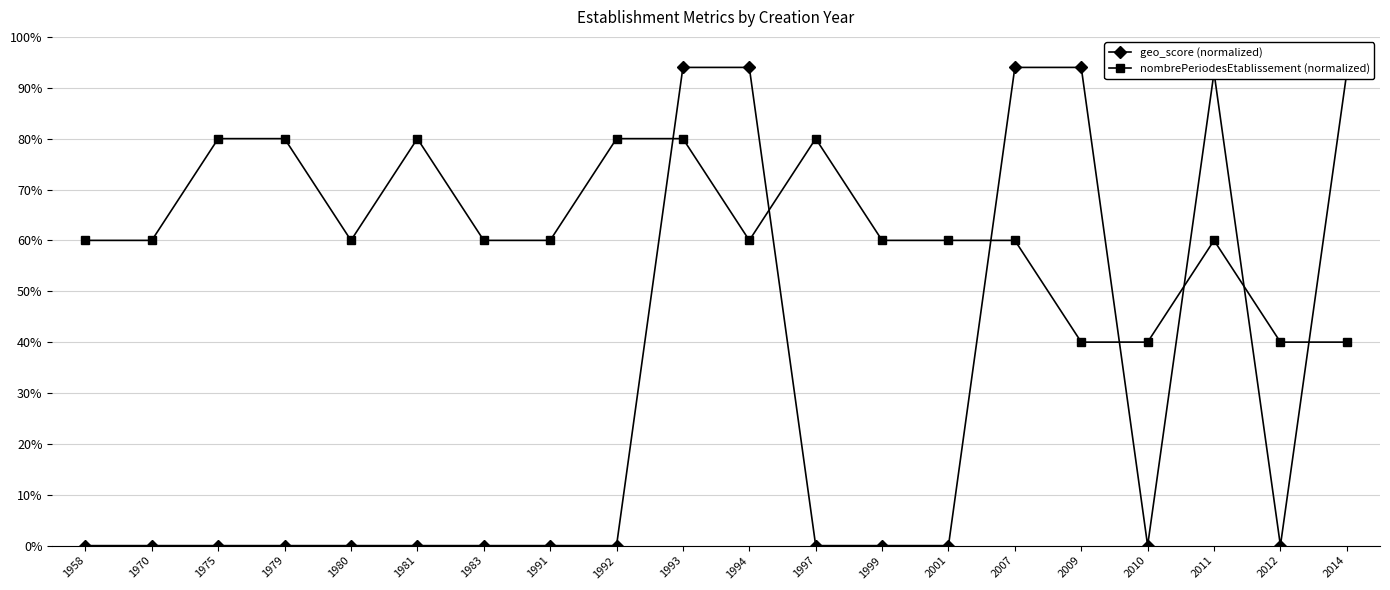

Does the chart have visible grid lines?

Yes